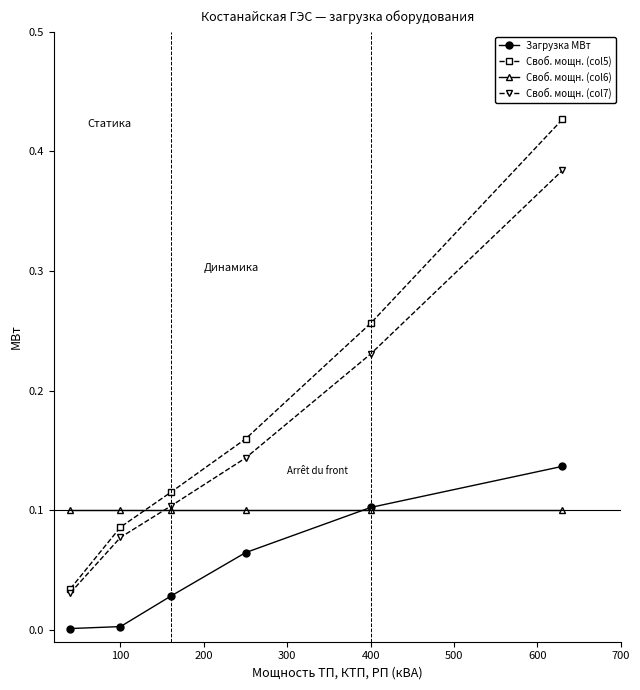

Reading left to right, transcribe all the data shown in this chart.

Загрузка МВт: 0.0	0.0	0.0	0.1	0.1	0.1
Свободная мощность col5: 0.0	0.1	0.1	0.2	0.3	0.4
Свободная мощность col6: 0.1	0.1	0.1	0.1	0.1	0.1
Свободная мощность col7: 0.0	0.1	0.1	0.1	0.2	0.4